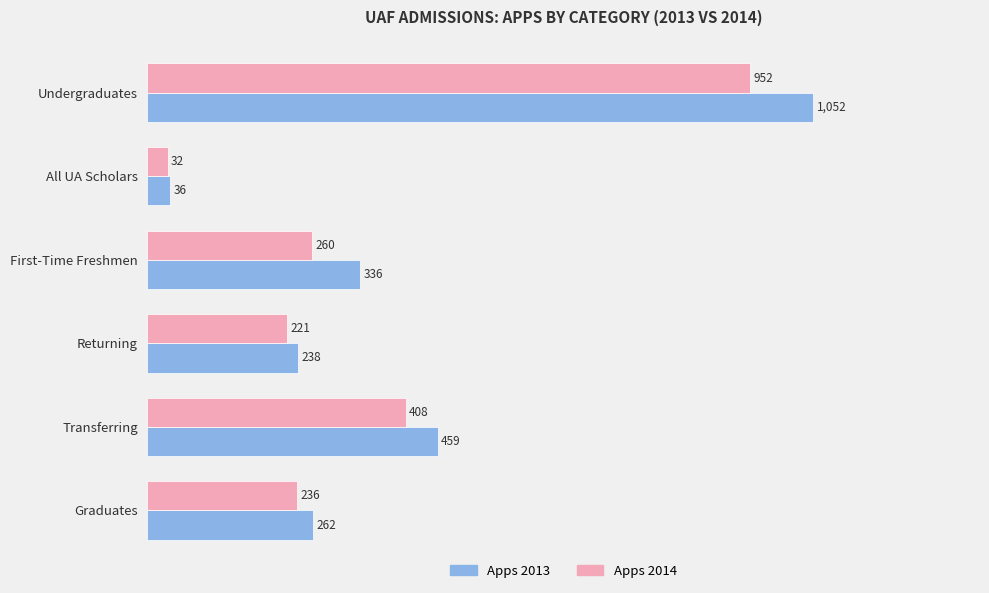

Rank the series by their average value, from lowest to highest.

Apps 2014, Apps 2013